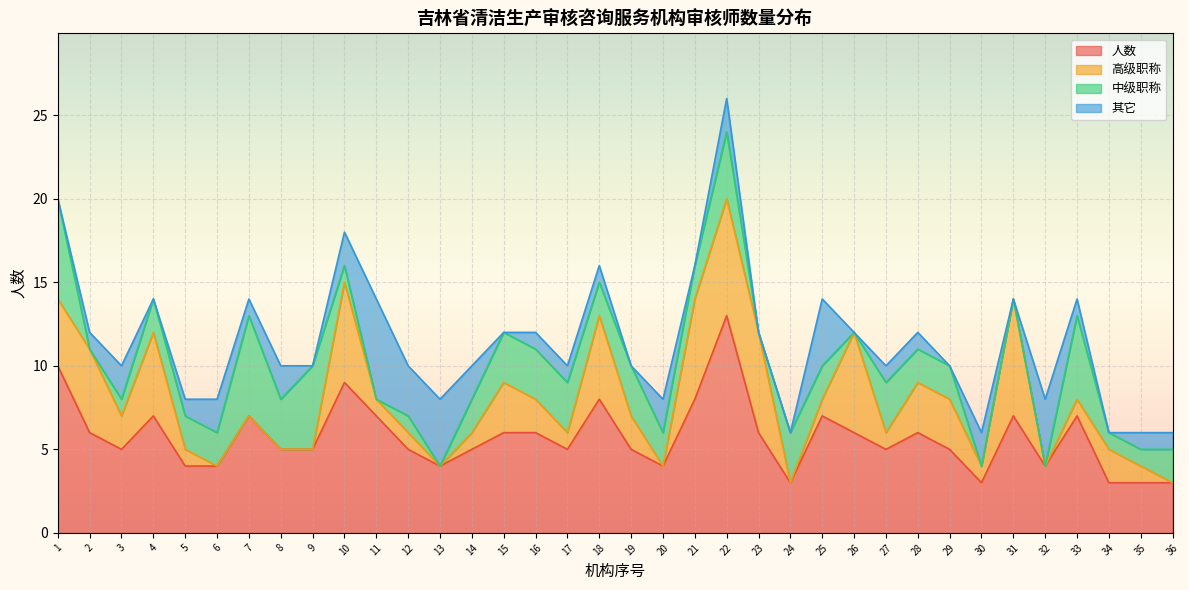

What is the sum of all 人数 values?

206